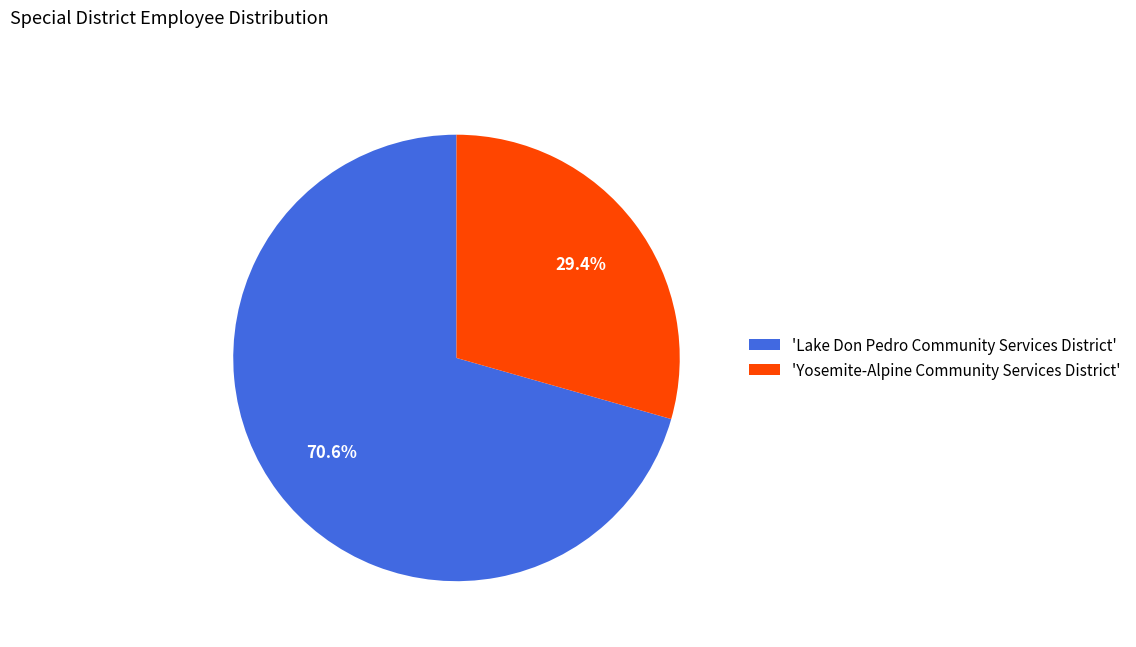

Rank the categories by value from lowest to highest.

'Yosemite-Alpine Community Services District', 'Lake Don Pedro Community Services District'